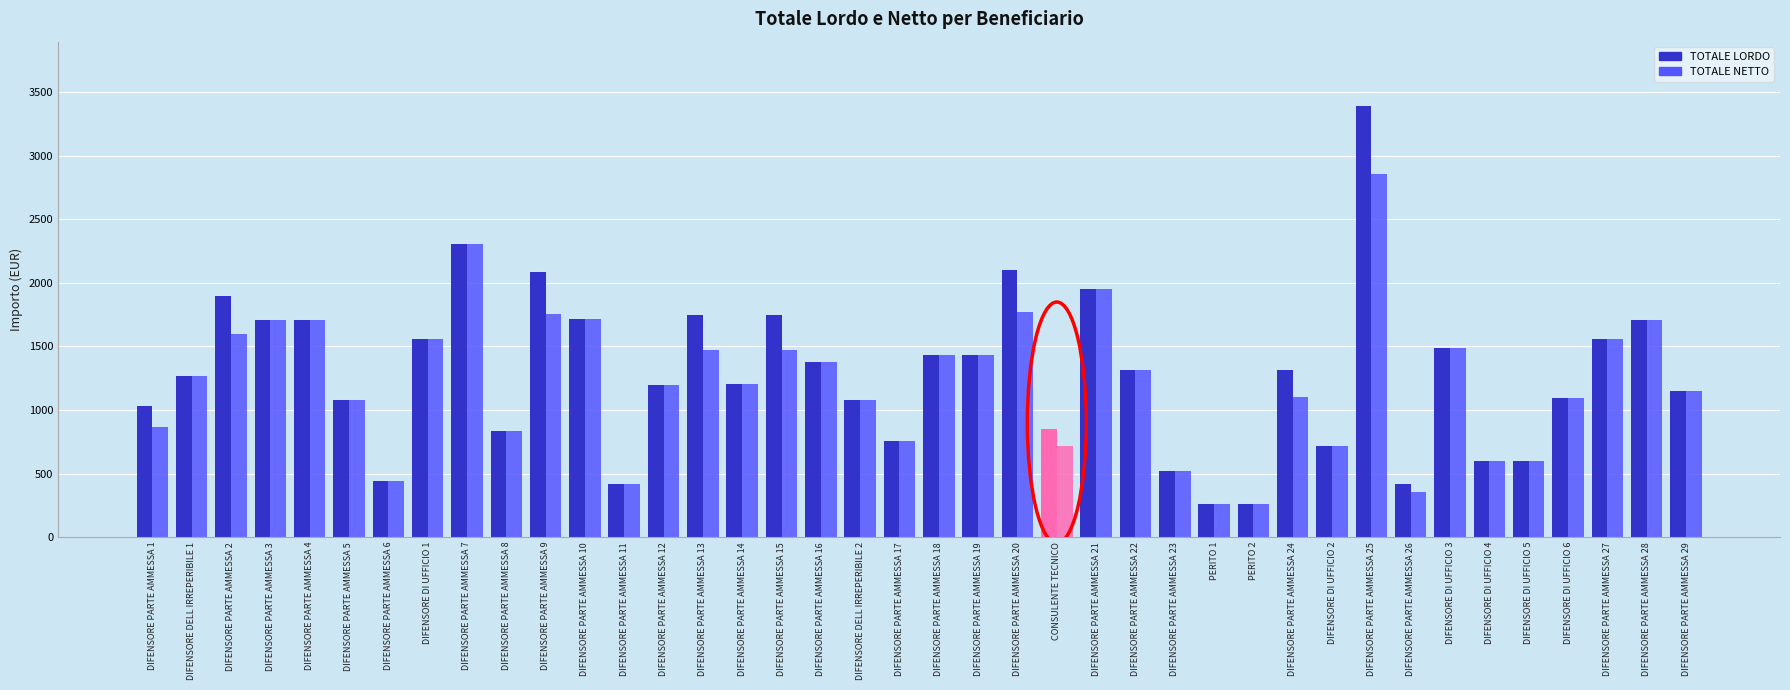

Which series changed the most between DIFENSORE PARTE AMMESSA 10 and CONSULENTE TECNICO?

TOTALE NETTO